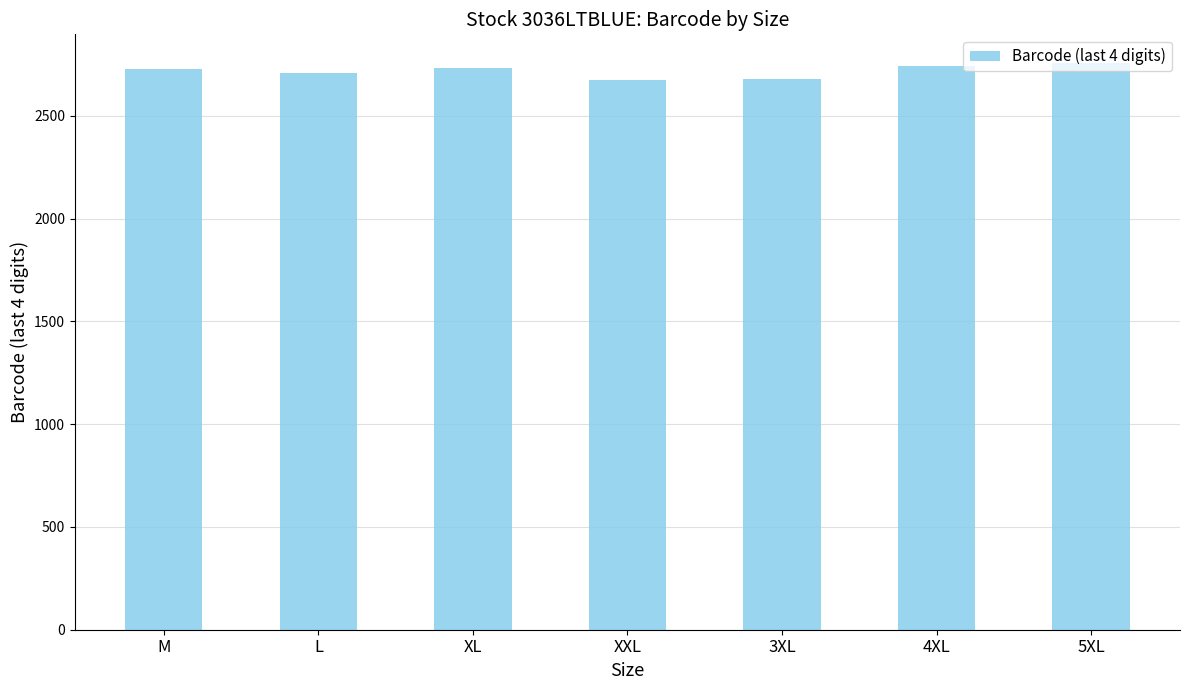

What is the value of the 5th bar from the left?

2680